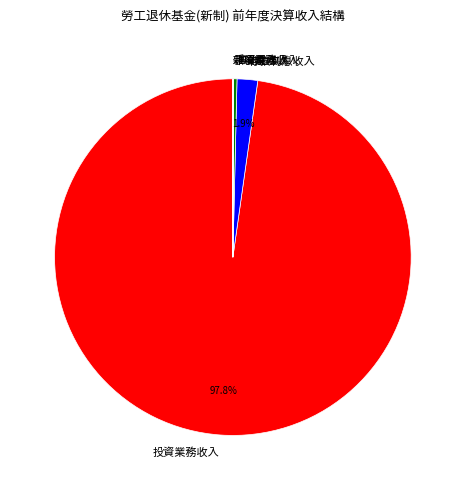

Which slice is the largest?

投資業務收入